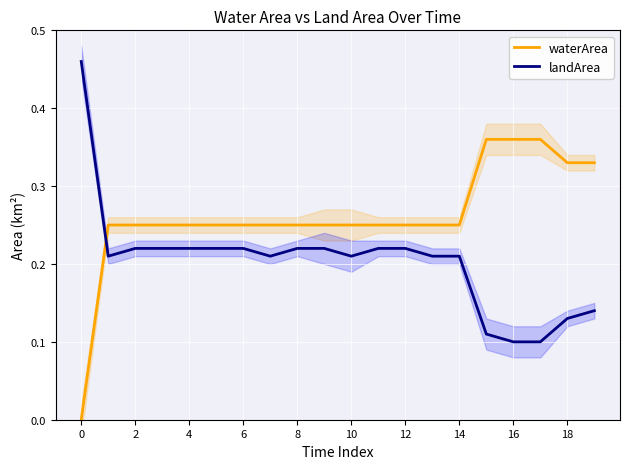

Which category has the lowest value in the landArea series?

16